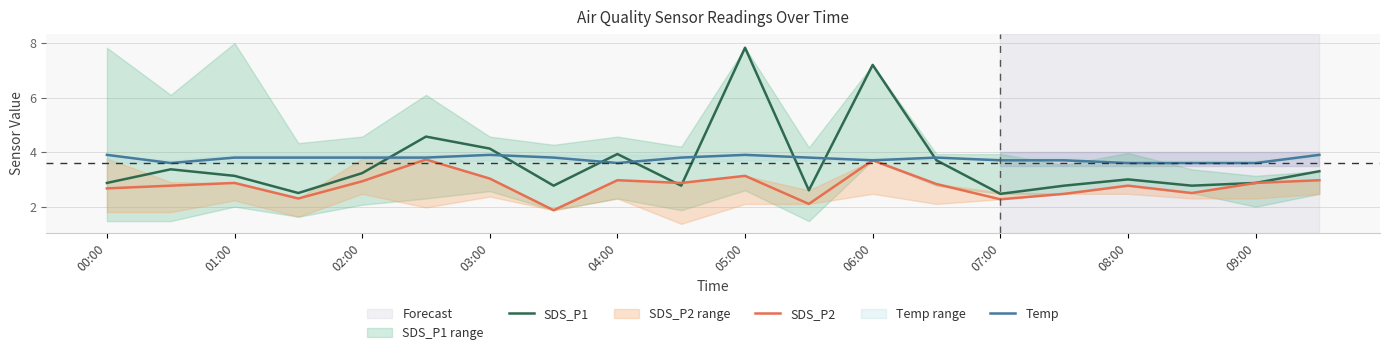

True or false: SDS_P1 and Temp cross at least once.

True